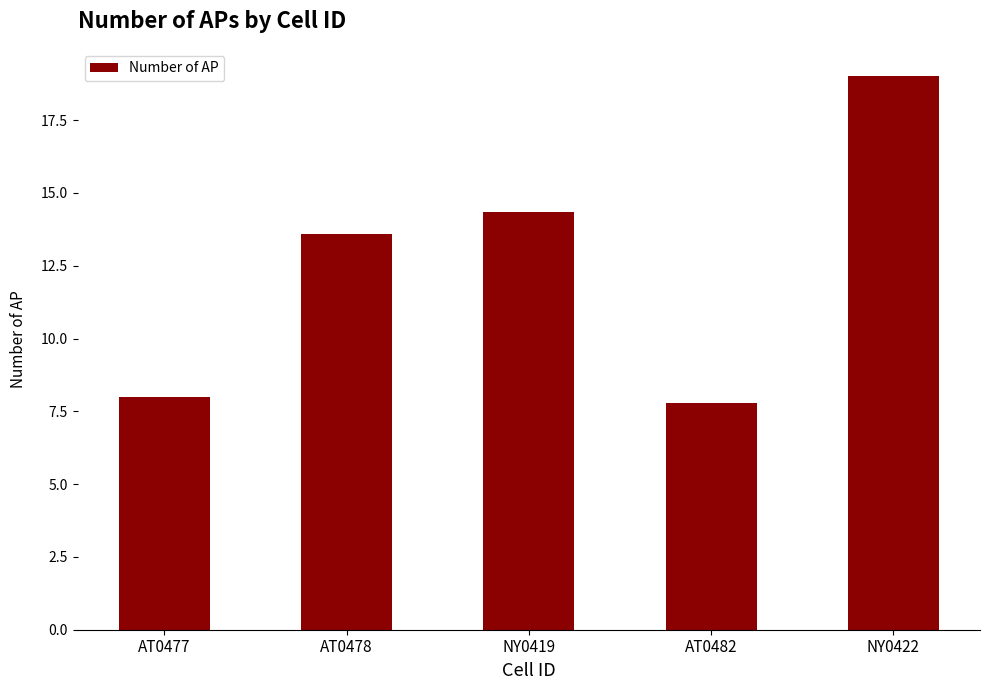

List the labels in order of value, smallest first.

AT0482, AT0477, AT0478, NY0419, NY0422